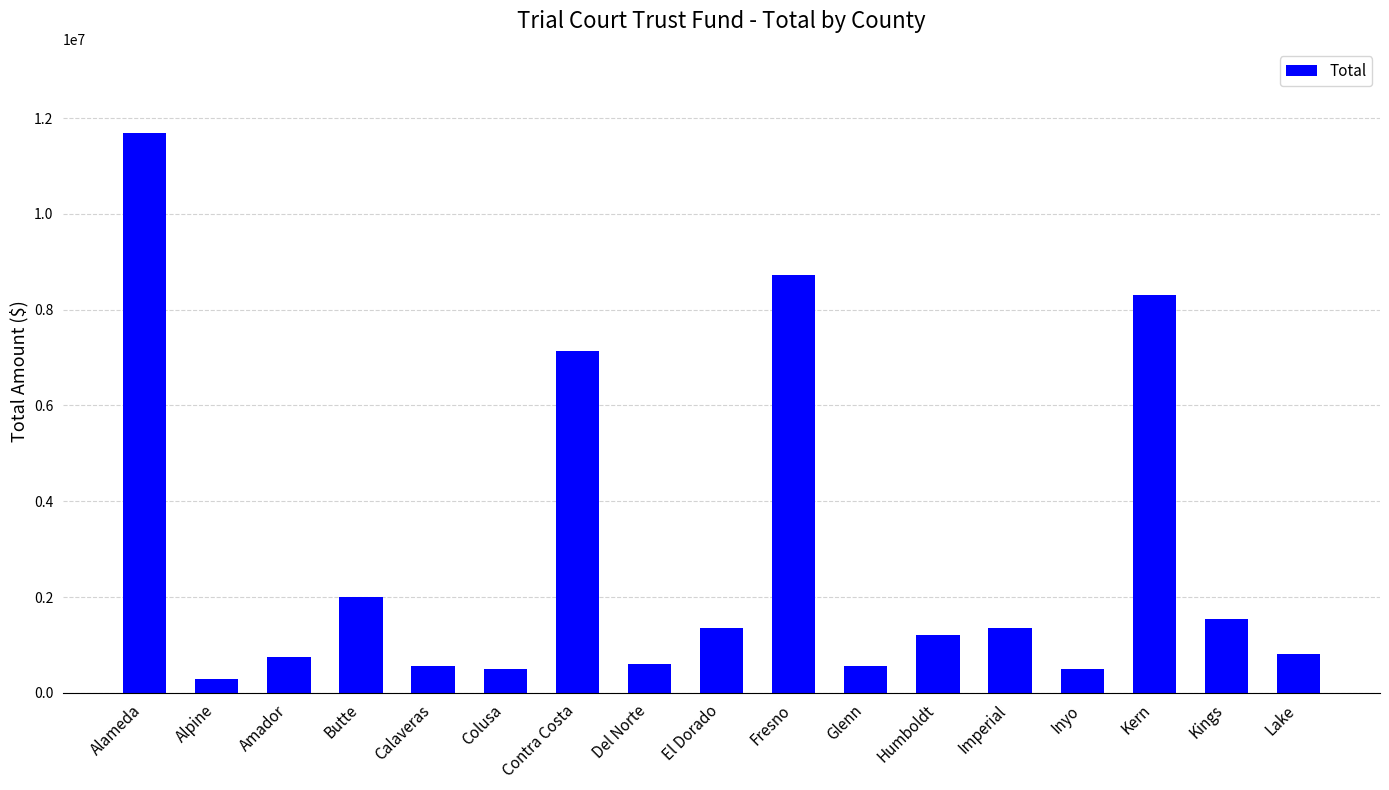

Between Inyo and Kern, which is larger?

Kern